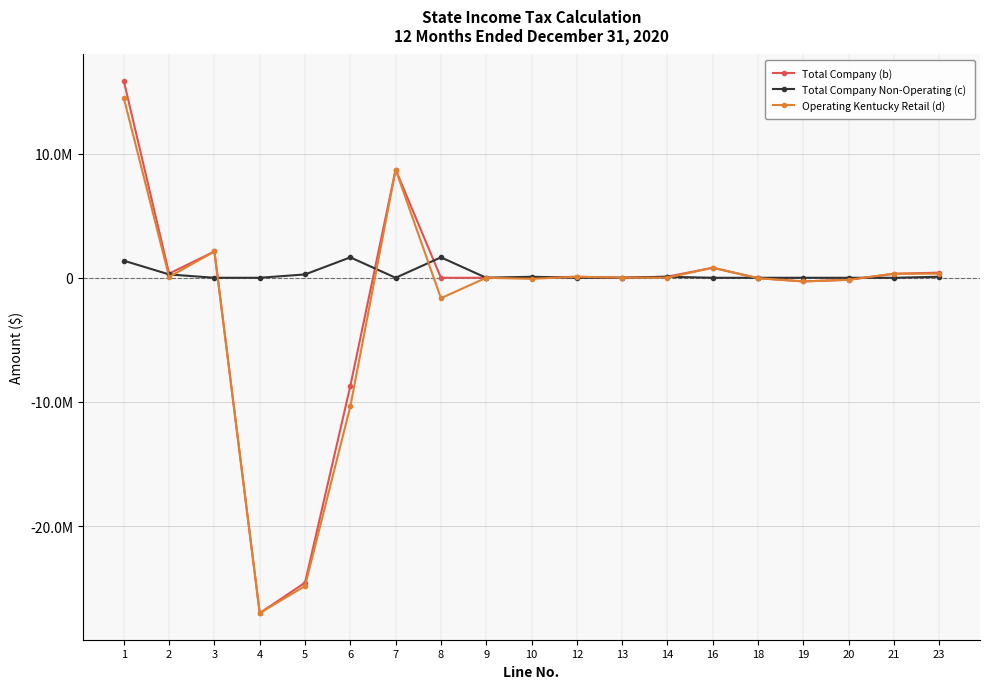

What is the difference between the second highest and second lowest values in the Total Company (b) series?

33275626.1